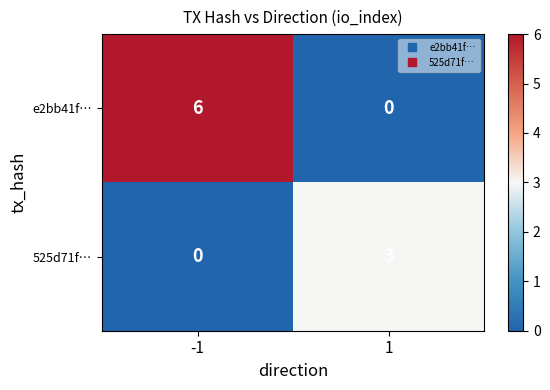

What is the total value across all series at 1?

3